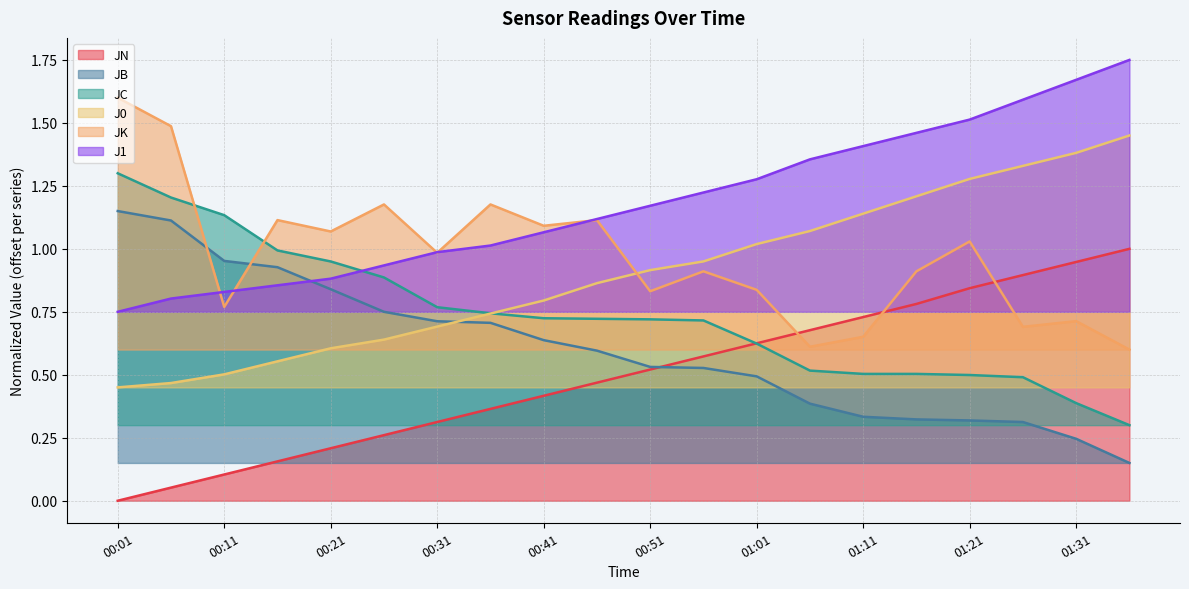

Reading left to right, what are all the values shown in this chart?

JN: 0.0	0.1	0.1	0.2	0.2	0.3	0.3	0.4	0.4	0.5	0.5	0.6	0.6	0.7	0.7	0.8	0.8	0.9	0.9	1.0
JB: 1.1	1.1	1.0	0.9	0.8	0.7	0.7	0.7	0.6	0.6	0.5	0.5	0.5	0.4	0.3	0.3	0.3	0.3	0.2	0.1
JC: 1.3	1.2	1.1	1.0	0.9	0.9	0.8	0.7	0.7	0.7	0.7	0.7	0.6	0.5	0.5	0.5	0.5	0.5	0.4	0.3
J0: 0.4	0.5	0.5	0.6	0.6	0.6	0.7	0.7	0.8	0.9	0.9	0.9	1.0	1.1	1.1	1.2	1.3	1.3	1.4	1.4
JK: 1.6	1.5	0.8	1.1	1.1	1.2	1.0	1.2	1.1	1.1	0.8	0.9	0.8	0.6	0.7	0.9	1.0	0.7	0.7	0.6
J1: 0.8	0.8	0.8	0.9	0.9	0.9	1.0	1.0	1.1	1.1	1.2	1.2	1.3	1.4	1.4	1.5	1.5	1.6	1.7	1.7